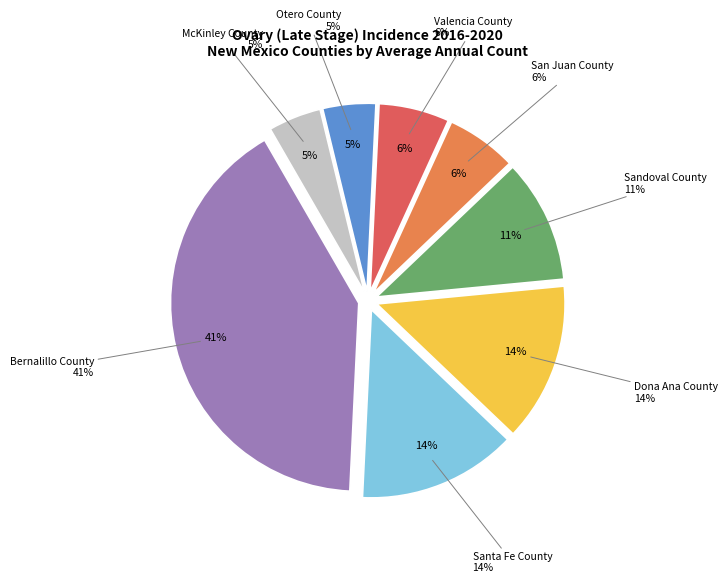

Do McKinley County and Bernalillo County together represent more than half of the pie?

No